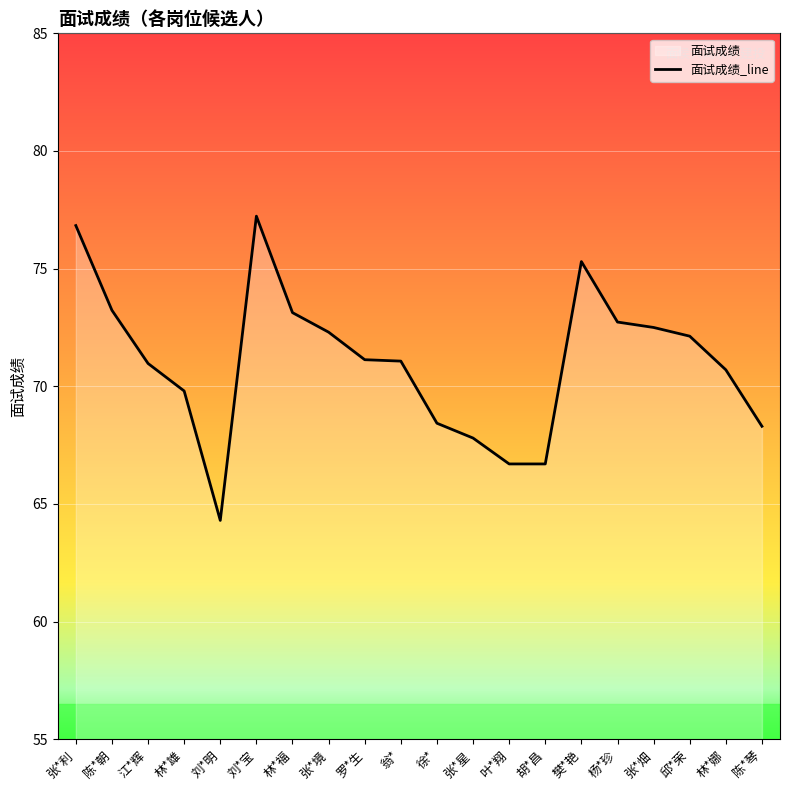

True or false: the data shows 73.2 at 陈*朝.

True